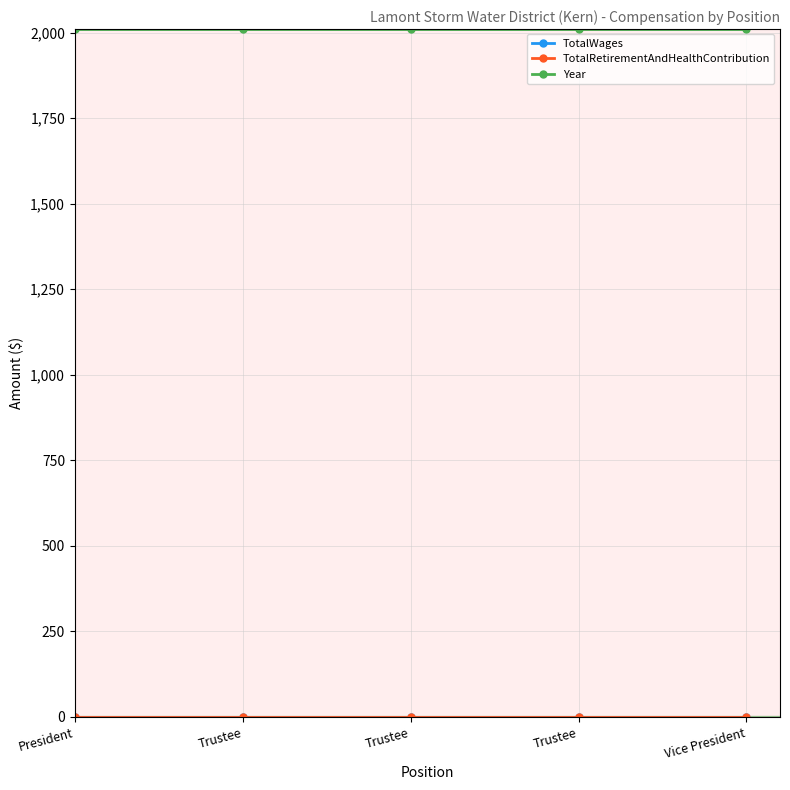

Between Trustee and Vice President, which series saw the biggest shift?

TotalWages